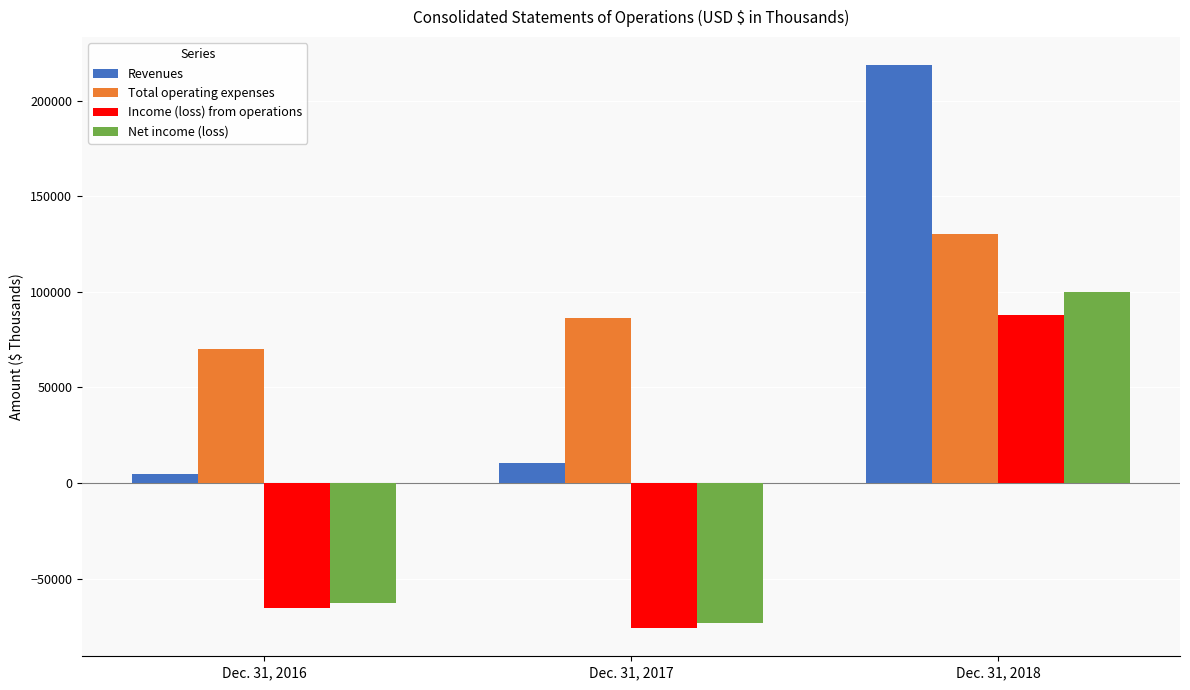

Count the number of data series in this chart.

4